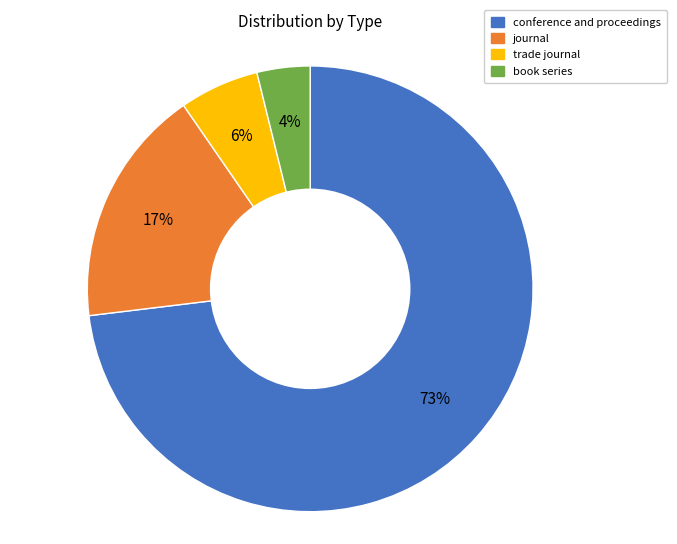

To the nearest percent, what percentage of the pie is journal?

17%